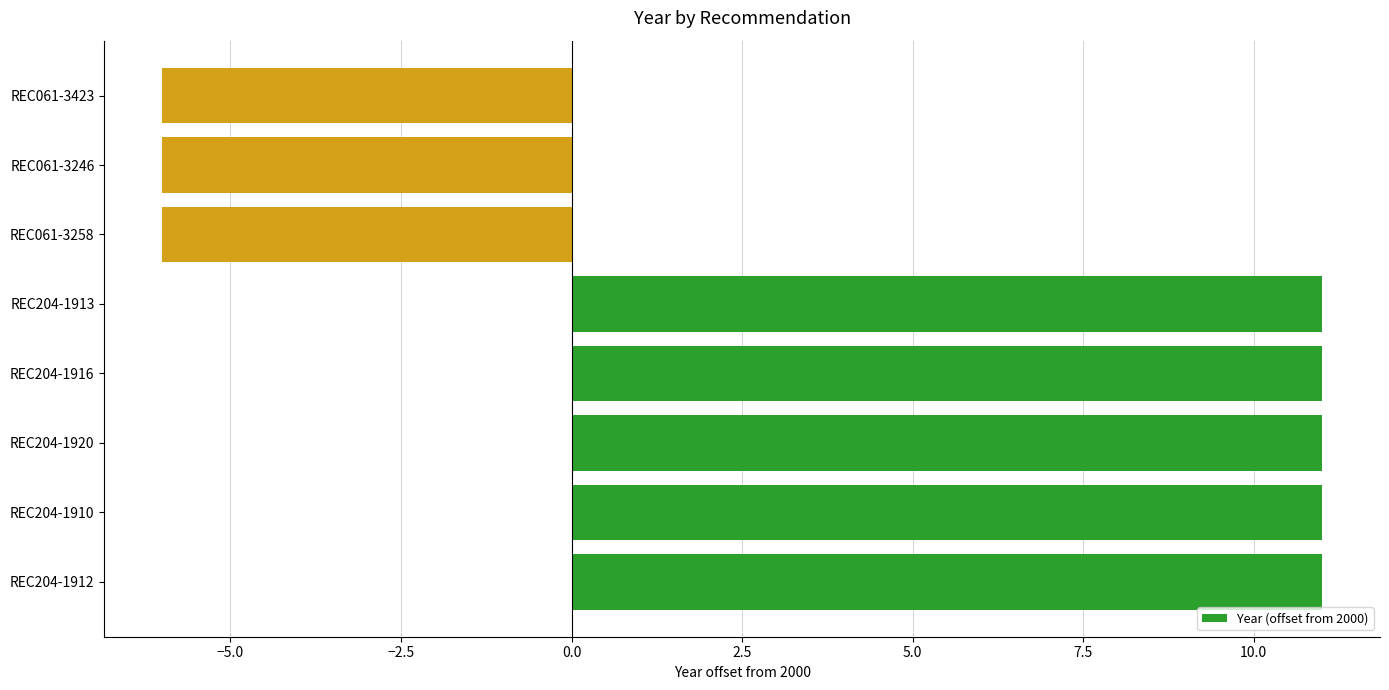

The value at REC204-1913 is 3. True or false?

False